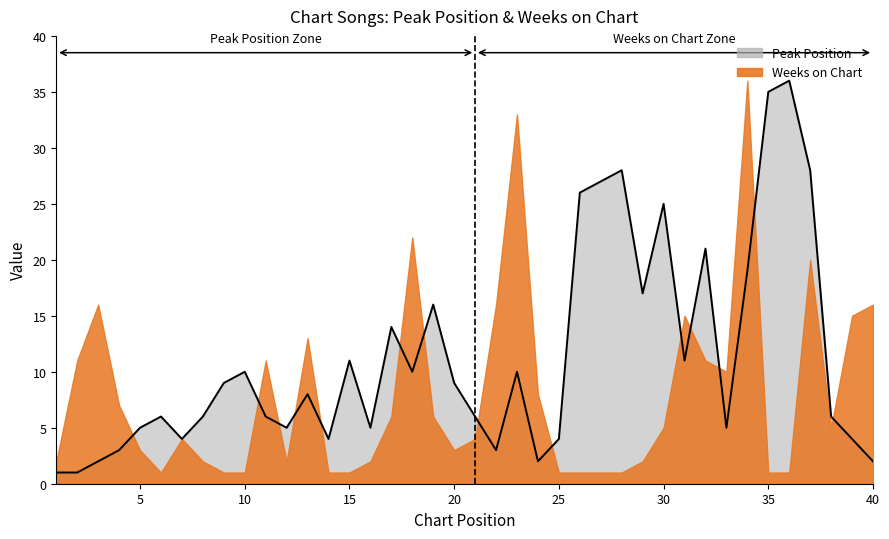

Reading left to right, extract all data points from this chart.

1	1	2	3	5	6	4	6	9	10	6	5	8	4	11	5	14	10	16	9	6	3	10	2	4	26	27	28	17	25	11	21	5	19	35	36	28	6	4	2